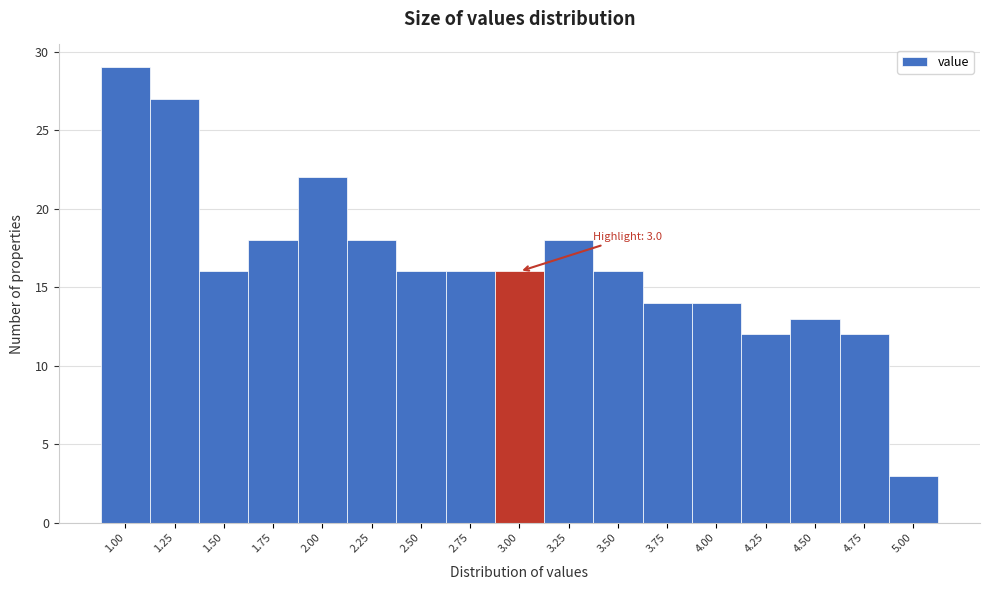

Reading right to left, list all the values displayed in this chart.

5.00=3	4.75=12	4.50=13	4.25=12	4.00=14	3.75=14	3.50=16	3.25=18	3.00=16	2.75=16	2.50=16	2.25=18	2.00=22	1.75=18	1.50=16	1.25=27	1.00=29